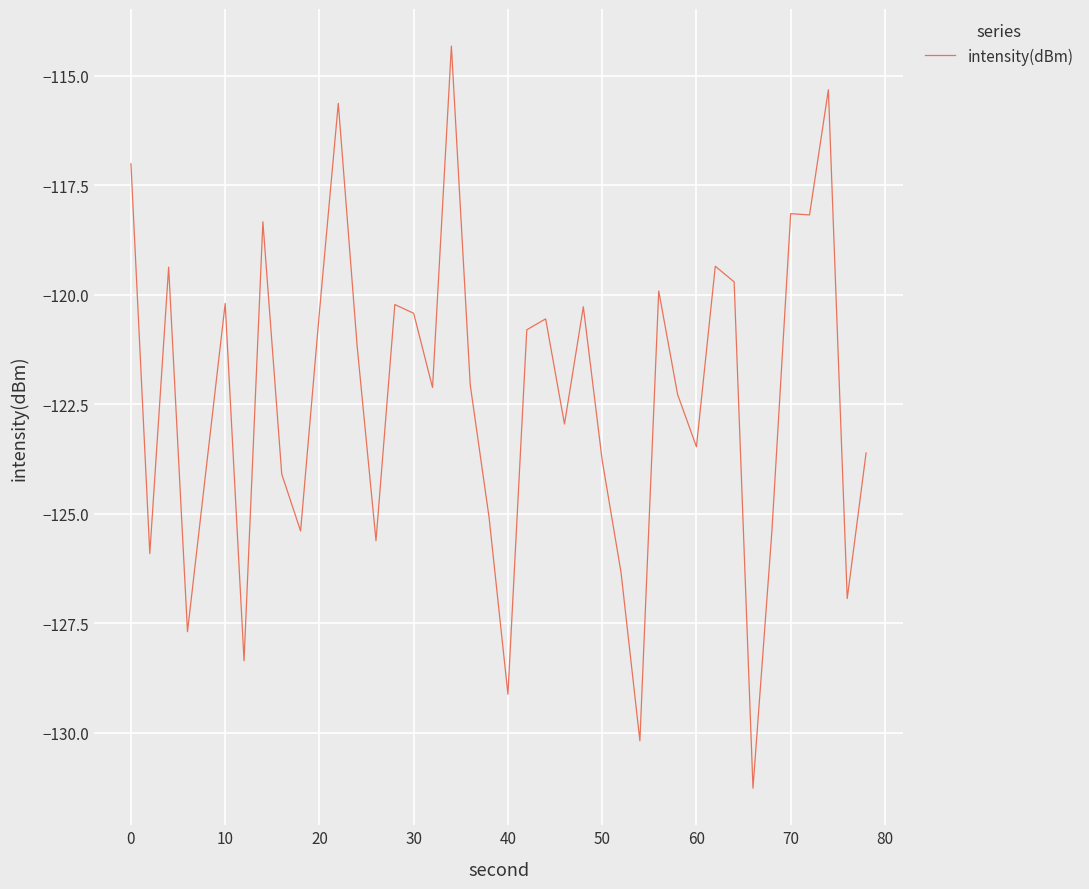

True or false: there are more than 1 points higher than both neighbors.

True